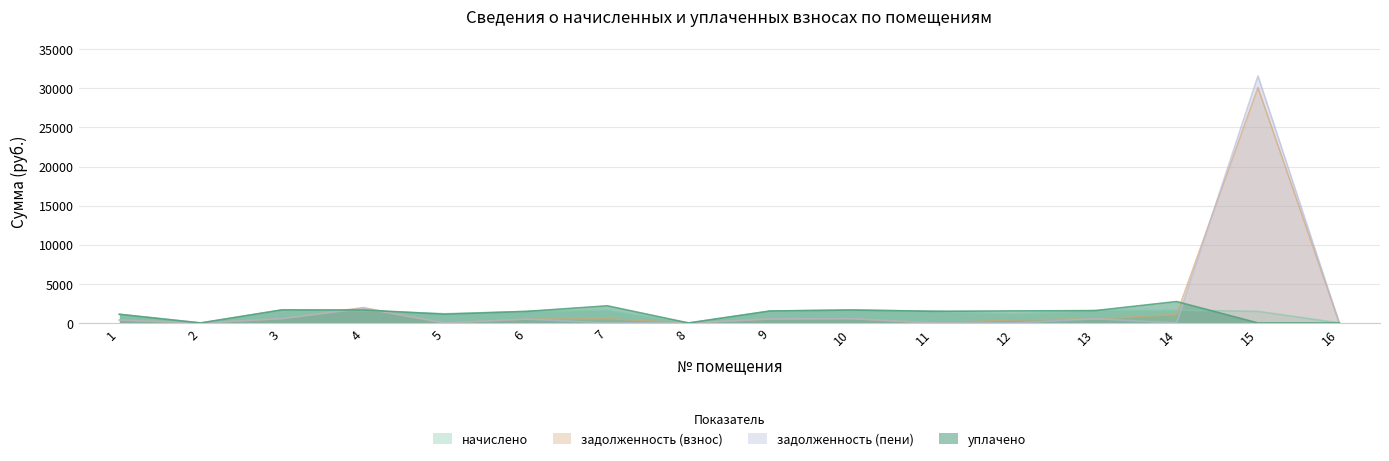

How many values in the уплачено series are below 1525?

8